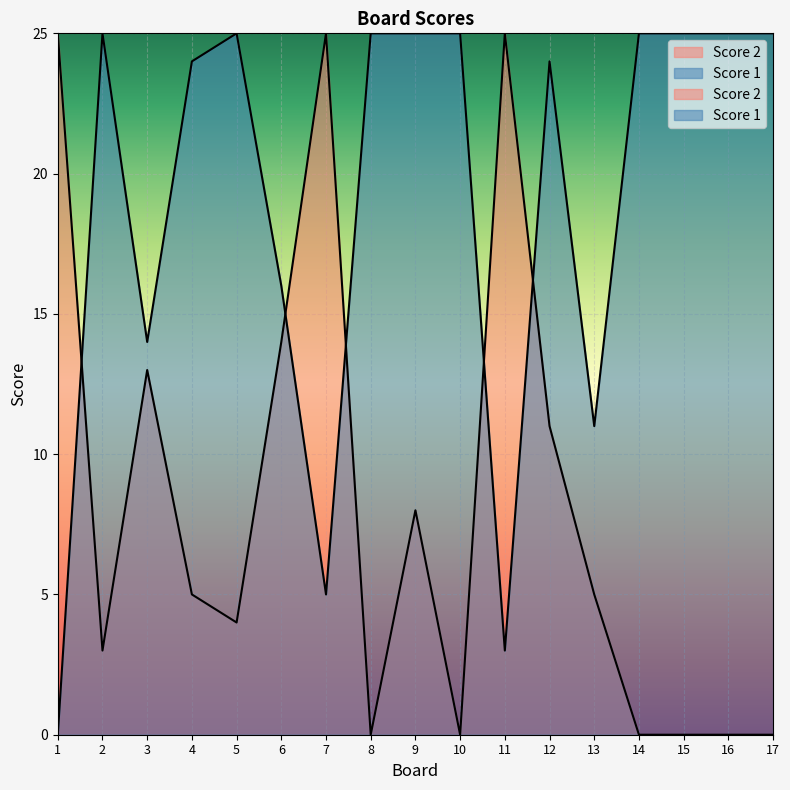

How many values in Score 1 are above zero?

16